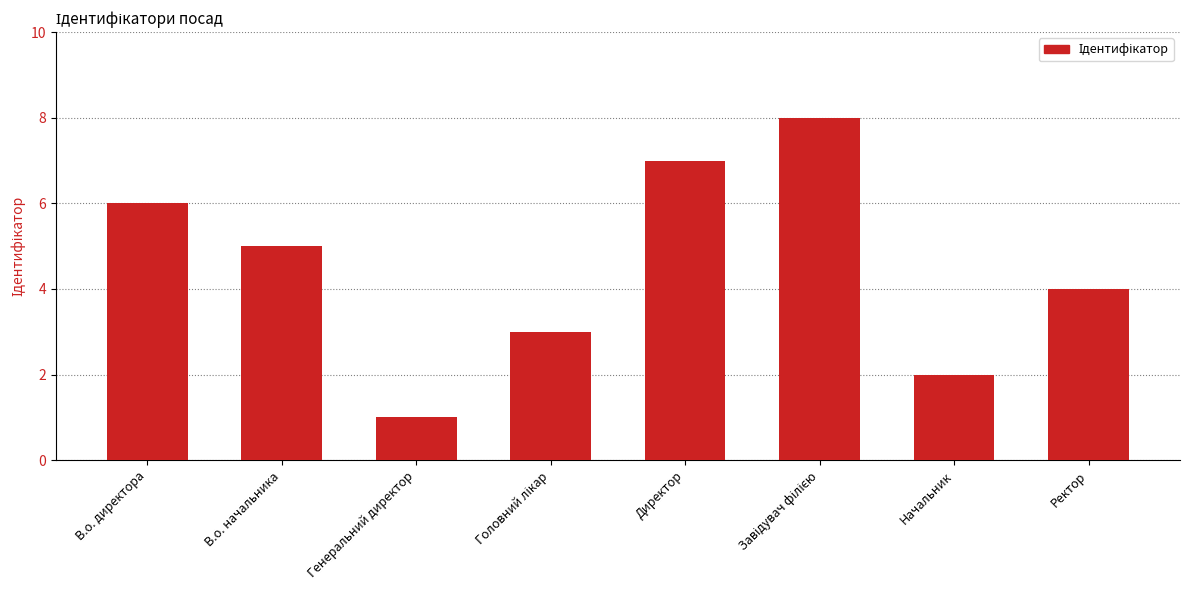

What is the change in value from В.о. начальника to Генеральний директор?

-4